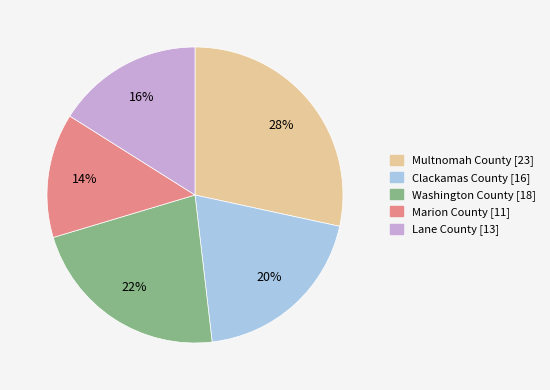

Does Lane County represent more than half of the total?

No